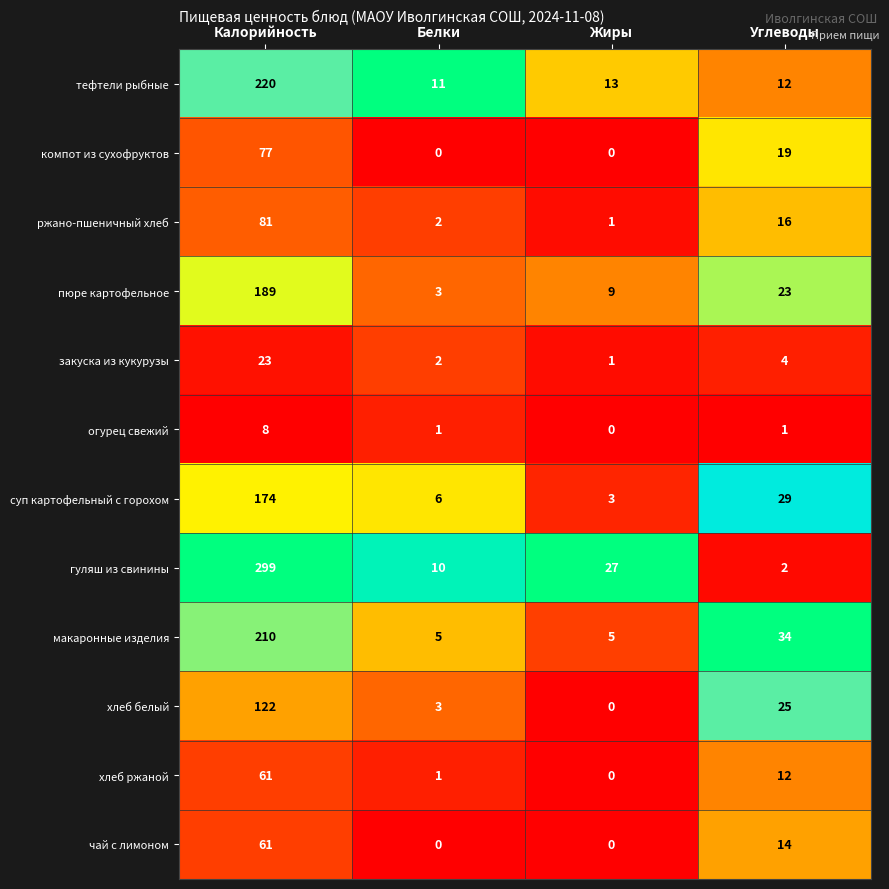

Which series has the largest total across all categories?

гуляш из свинины